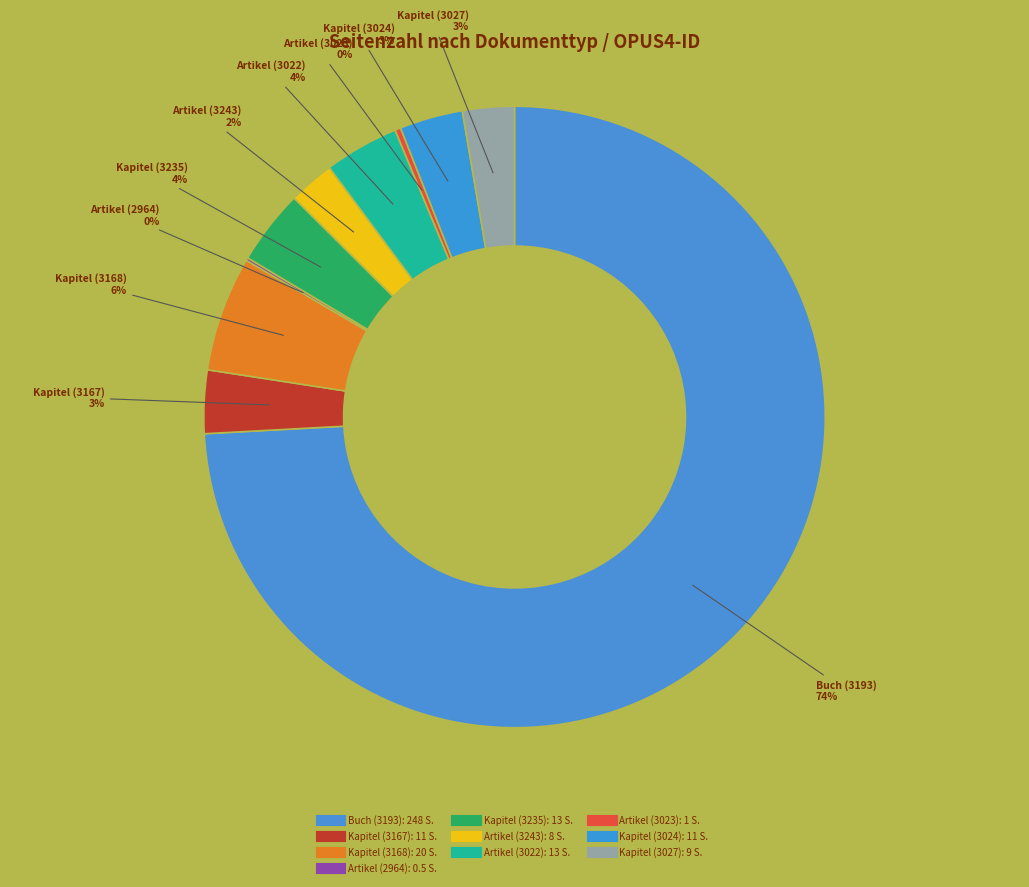

To the nearest percent, what is the average slice percentage?

10%